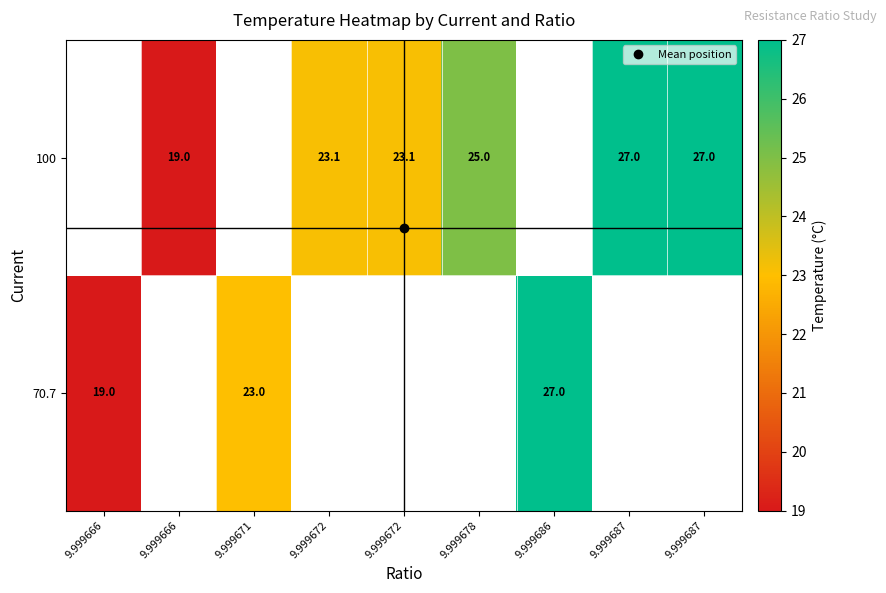

Is the value of 70.7 at 9.999666 greater than the value of 100 at 9.999687?

No